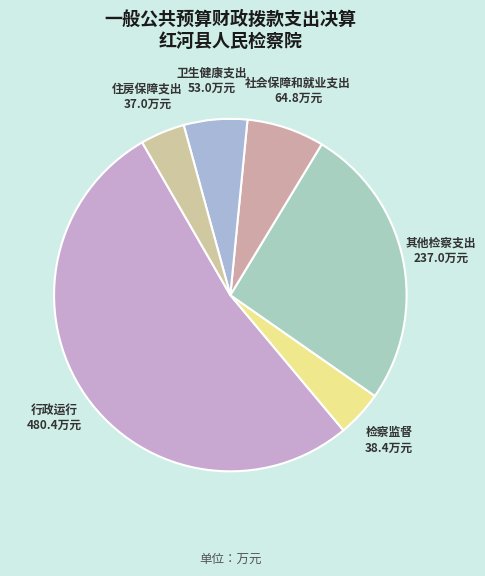

Does 住房保障支出 represent more than half of the total?

No